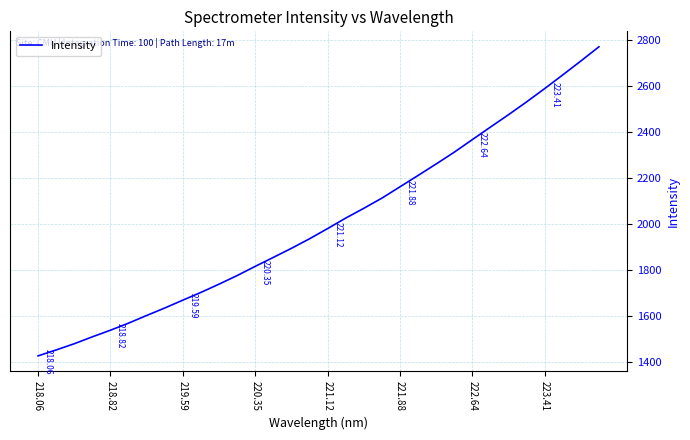

What is the difference between the maximum and minimum values?

1346.5